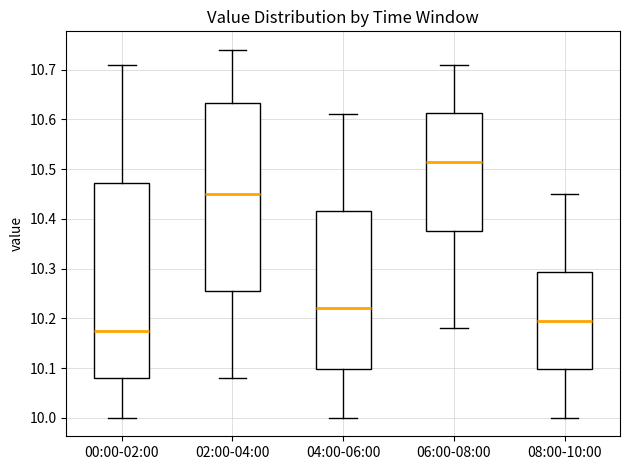

Comparing the boxes themselves (not the whiskers), which one is the tallest?

00:00-02:00